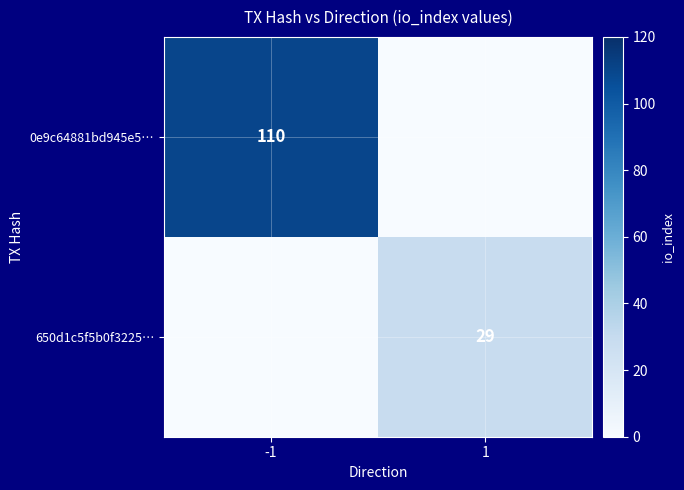

The value of 0e9c64881bd945e5… at -1 is 110. True or false?

True